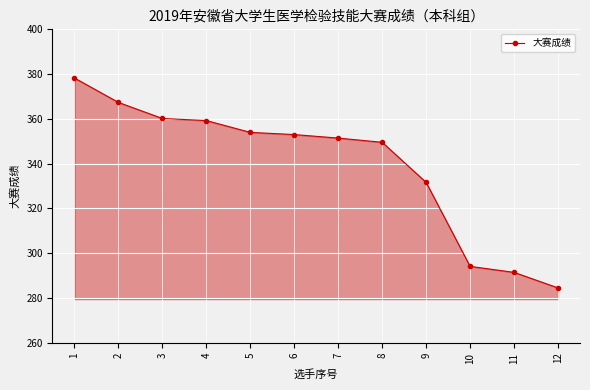

At which label does the data first exceed 353?

1